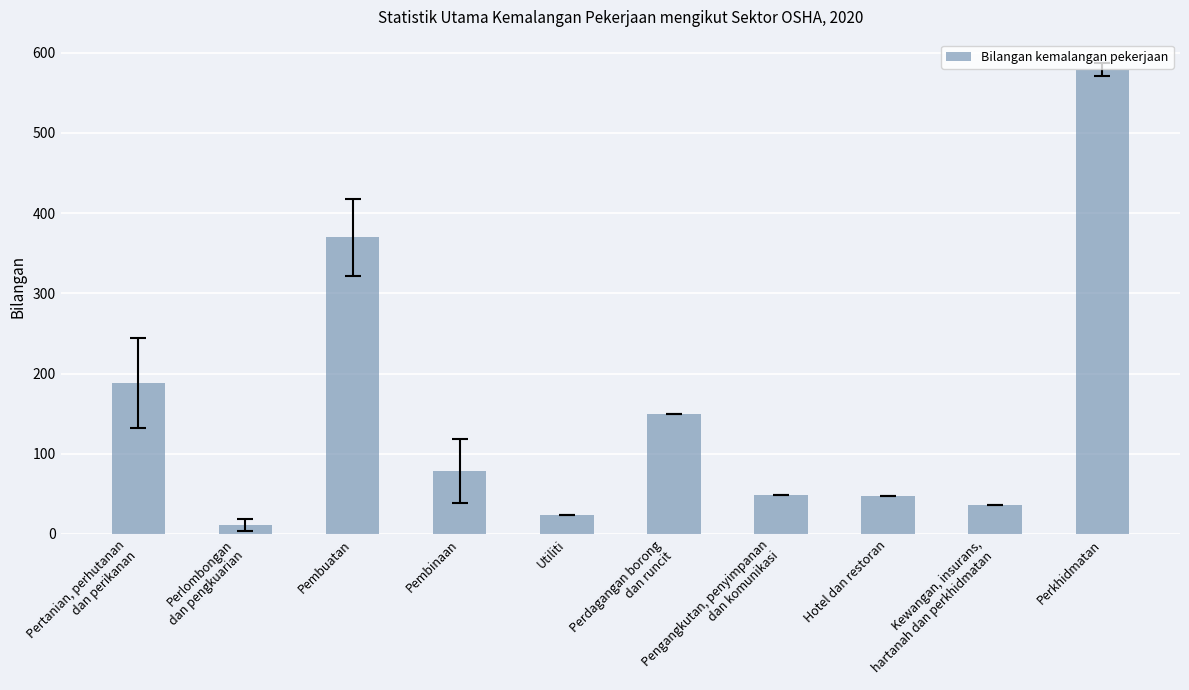

At which category does the chart reach its peak across all series?

Perkhidmatan